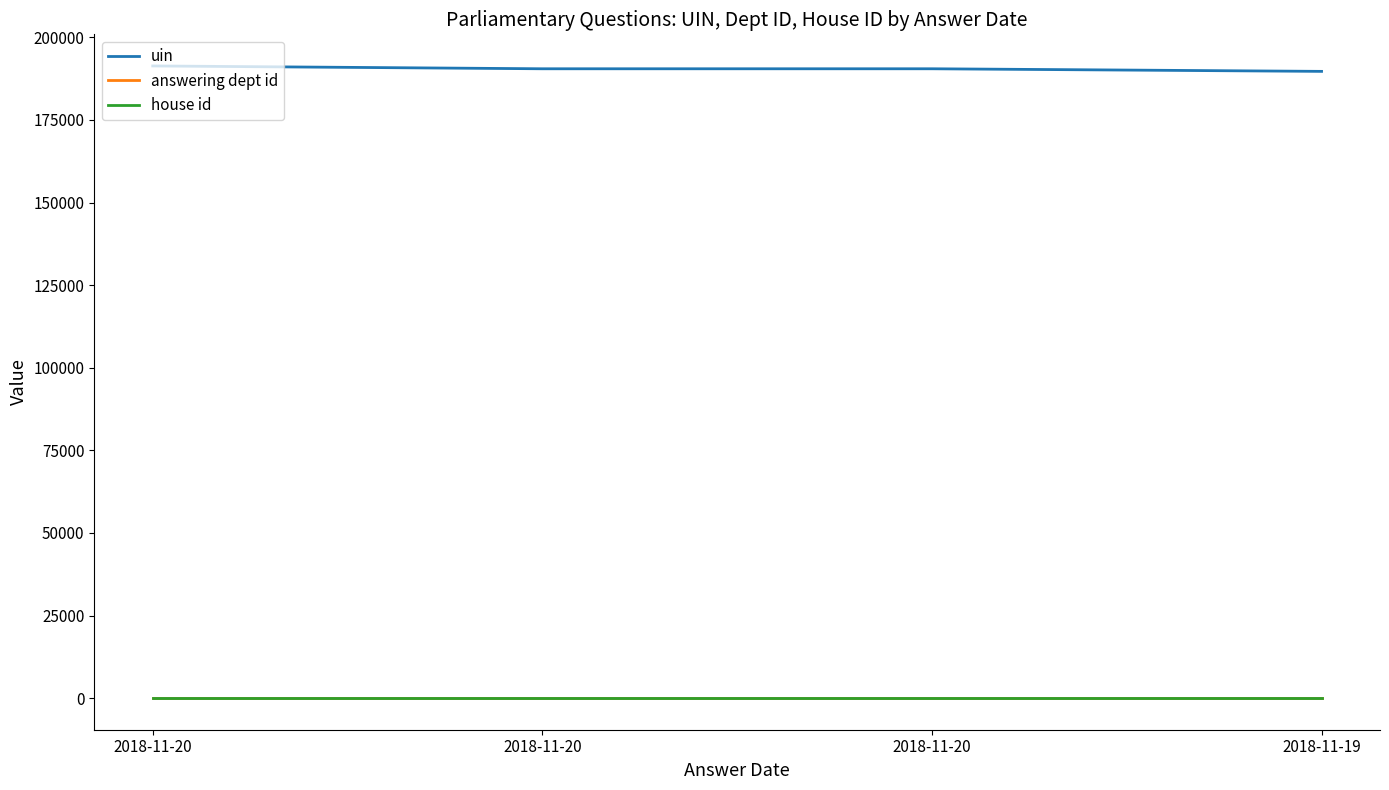

What is the average value of the answering dept id series?

21